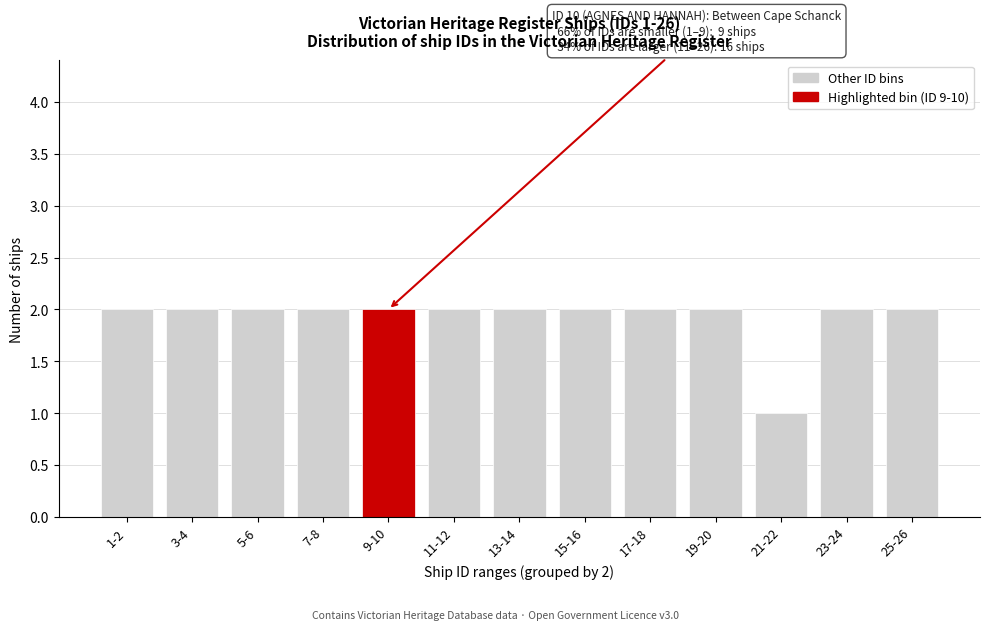

Reading right to left, transcribe all the data shown in this chart.

25-26=2	23-24=2	21-22=1	19-20=2	17-18=2	15-16=2	13-14=2	11-12=2	9-10=2	7-8=2	5-6=2	3-4=2	1-2=2